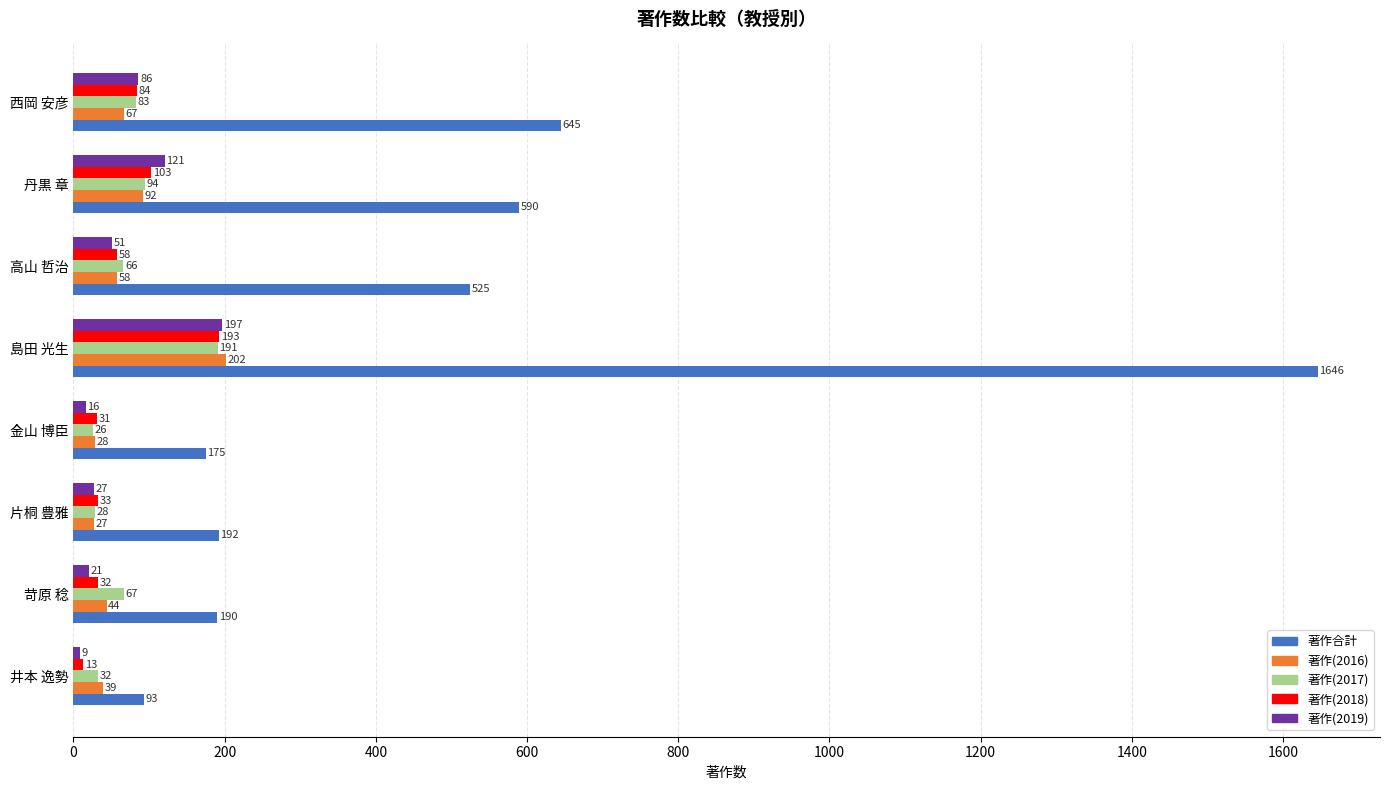

What are all the series names shown in the legend?

著作合計, 著作(2016), 著作(2017), 著作(2018), 著作(2019)